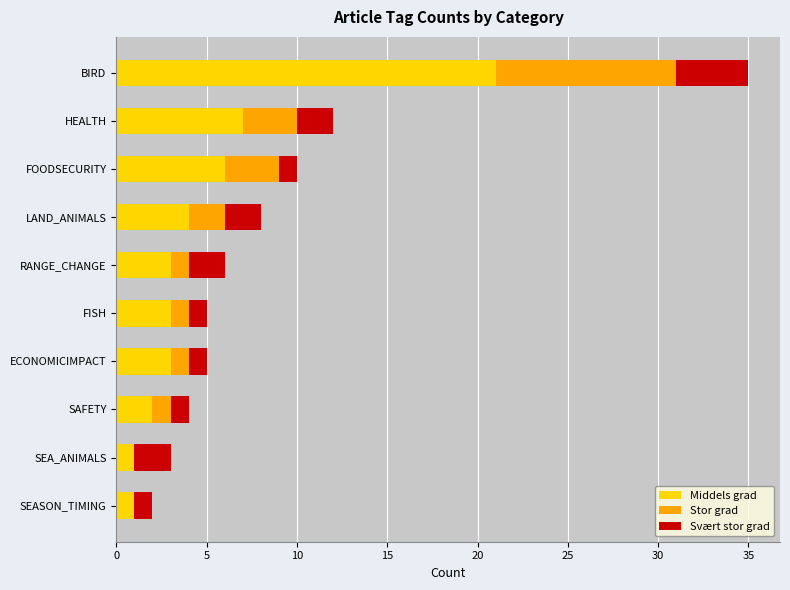

At which category is the sum across all series the highest?

BIRD